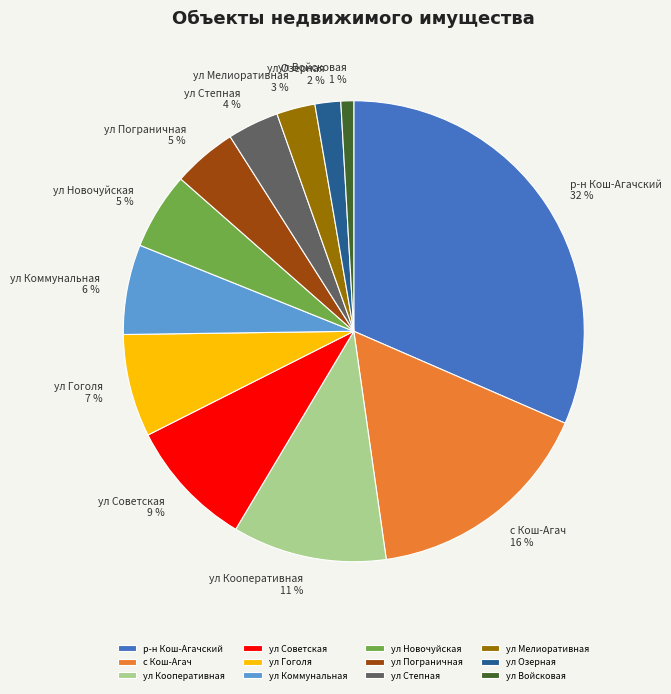

The ул Кооперативная slice represents 3% of the pie. True or false?

False